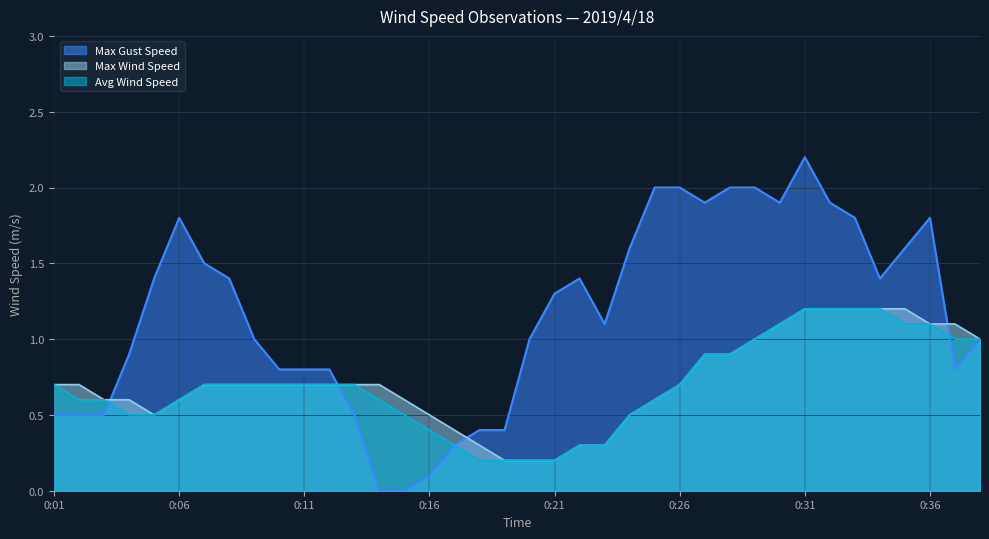

At which category is the sum across all series the highest?

0:31